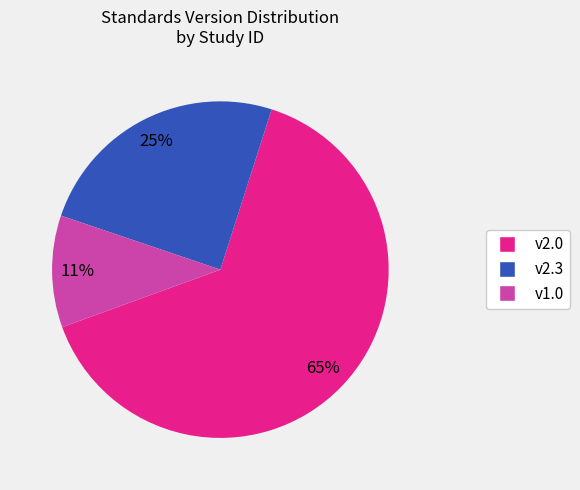

Is there a majority slice in this chart?

Yes